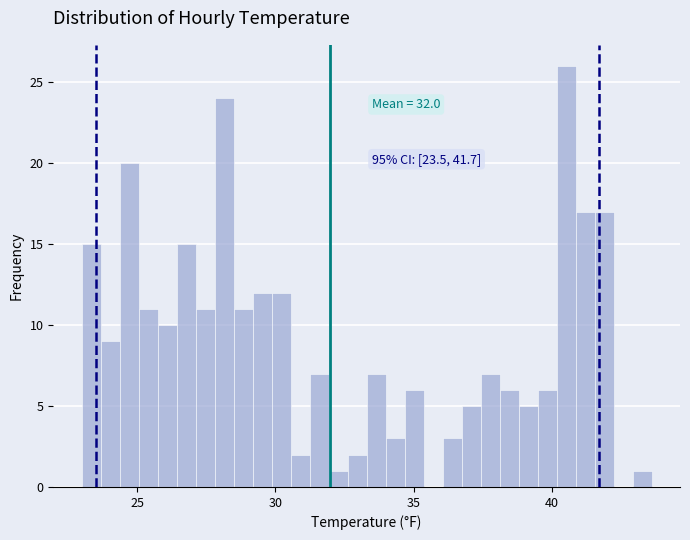

Read against the x-axis, roughly where is the centre of the tallest bar?

40.5